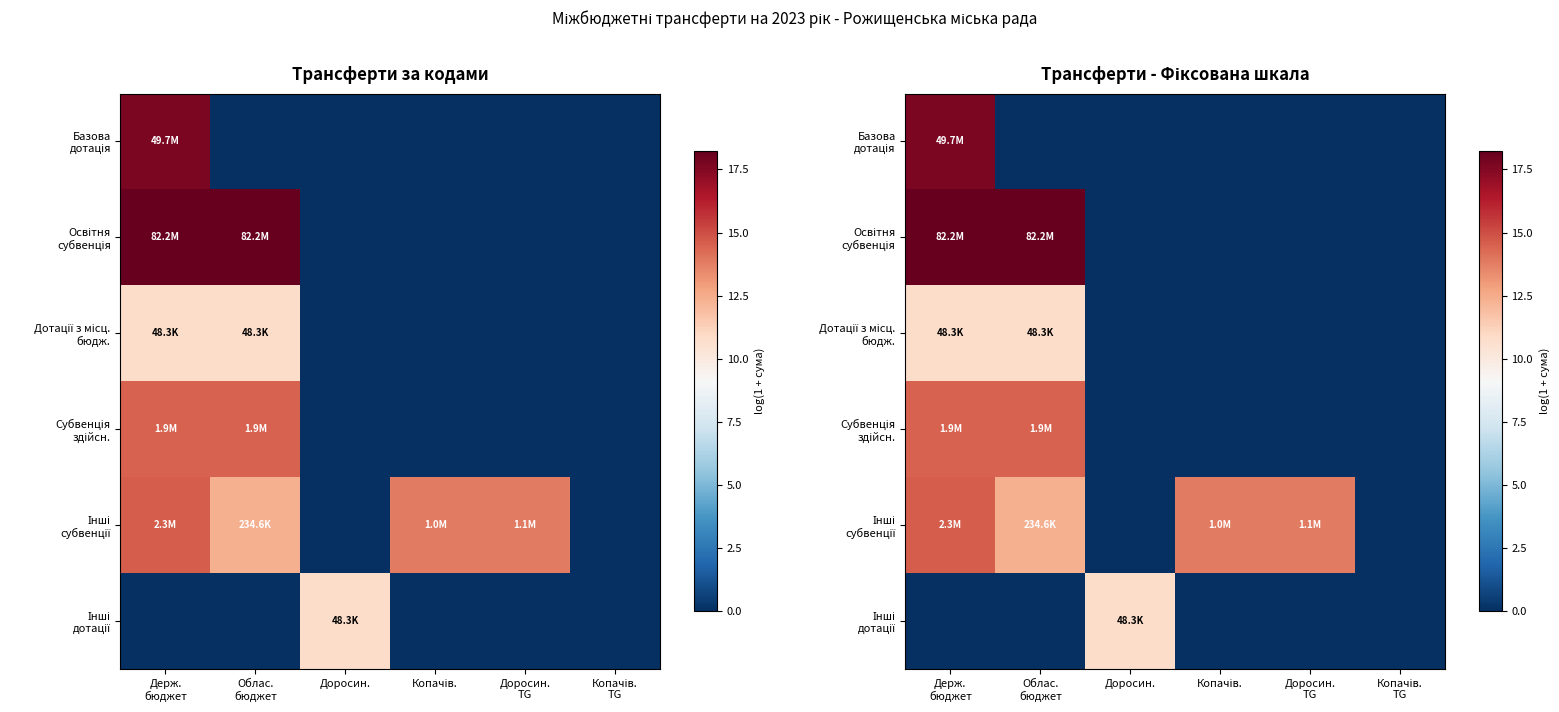

What is the sum of all Дотації з місц. бюдж. values?

21.6